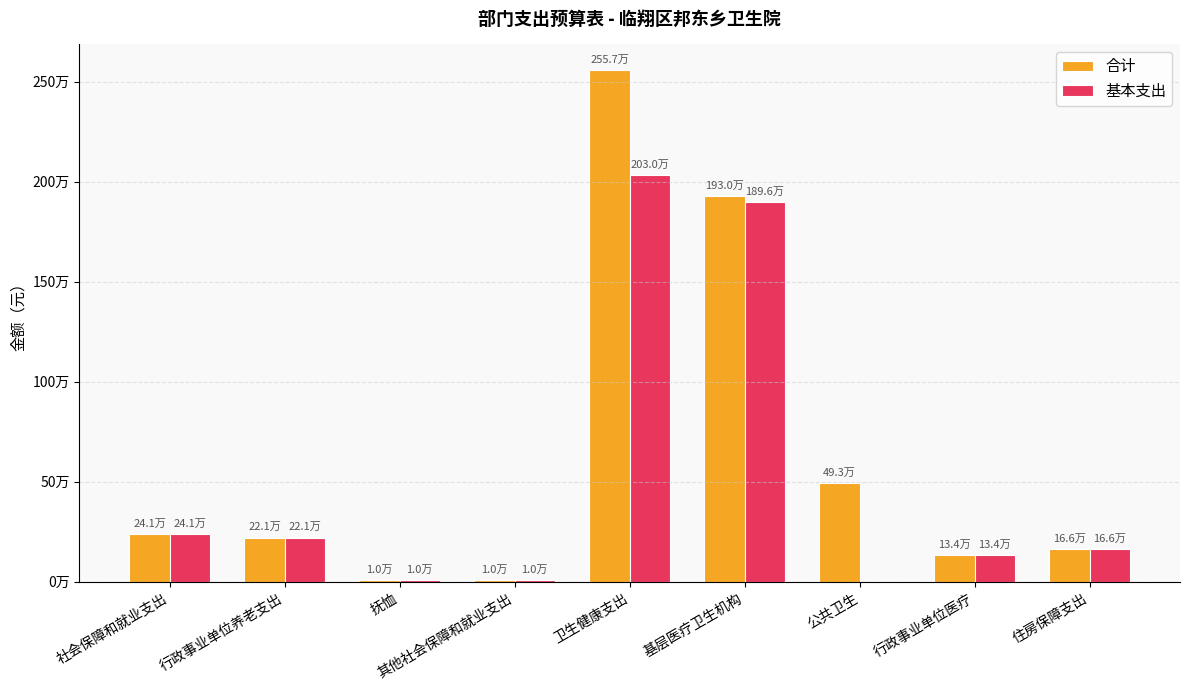

What are all the series names shown in the legend?

合计, 基本支出